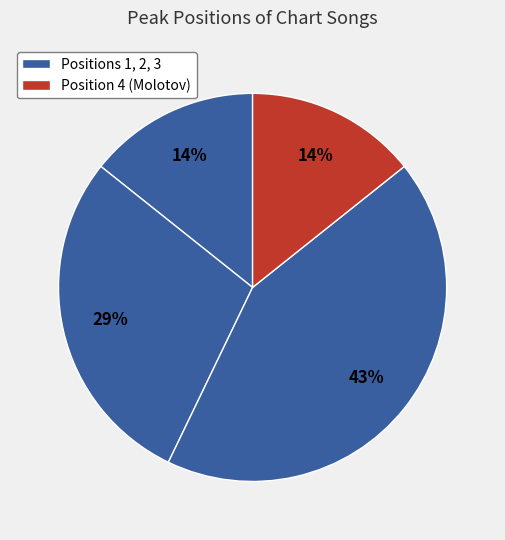

How many slices are in this pie chart?

4